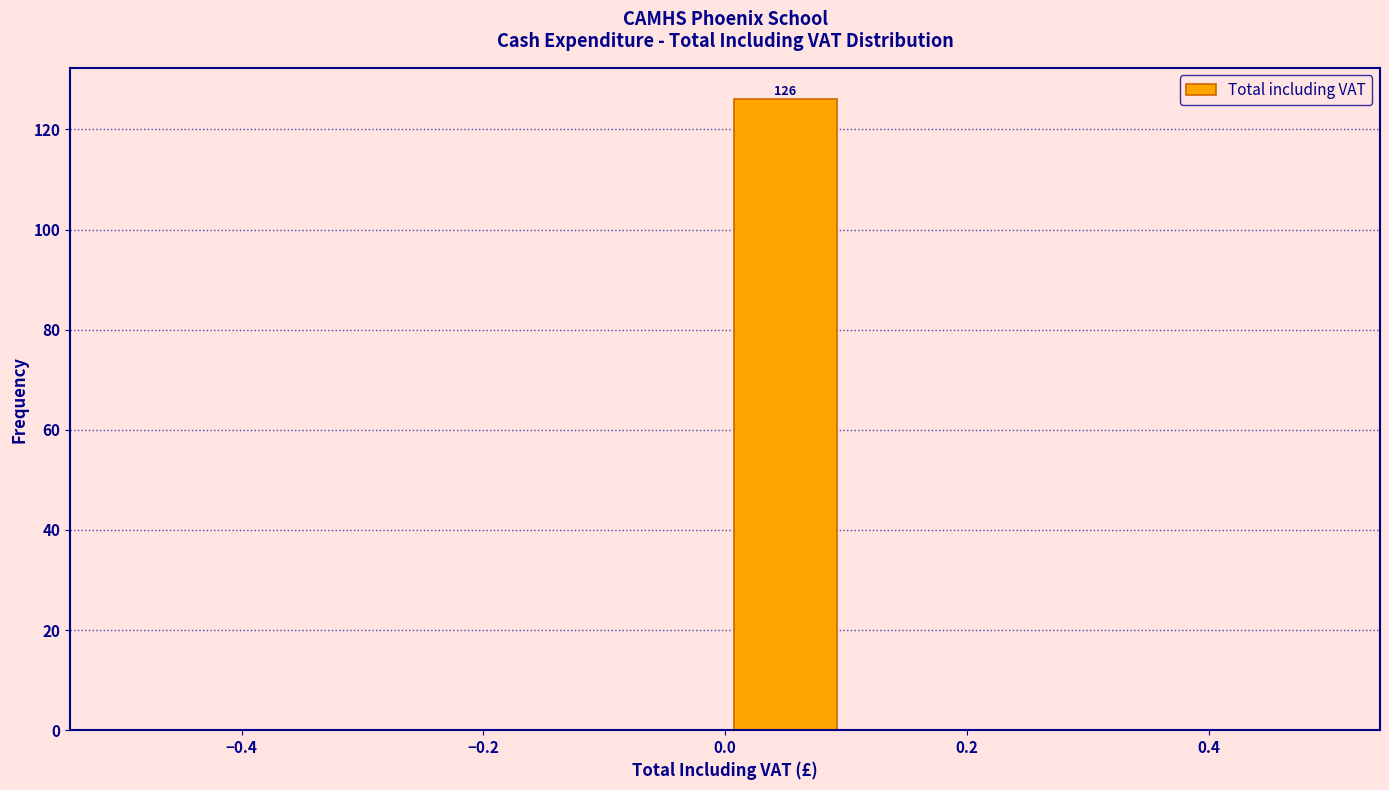

Over which range of the x-axis is the bar tallest?

0.0 to 0.1